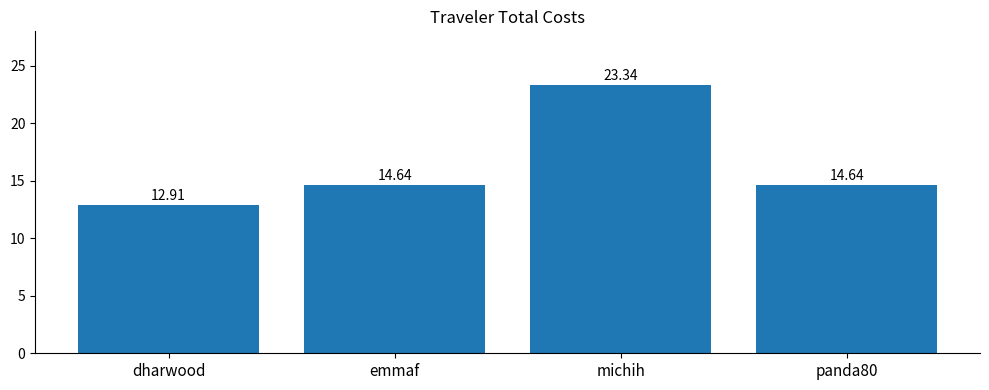

What is the sum of the values at michih and emmaf?

38.0